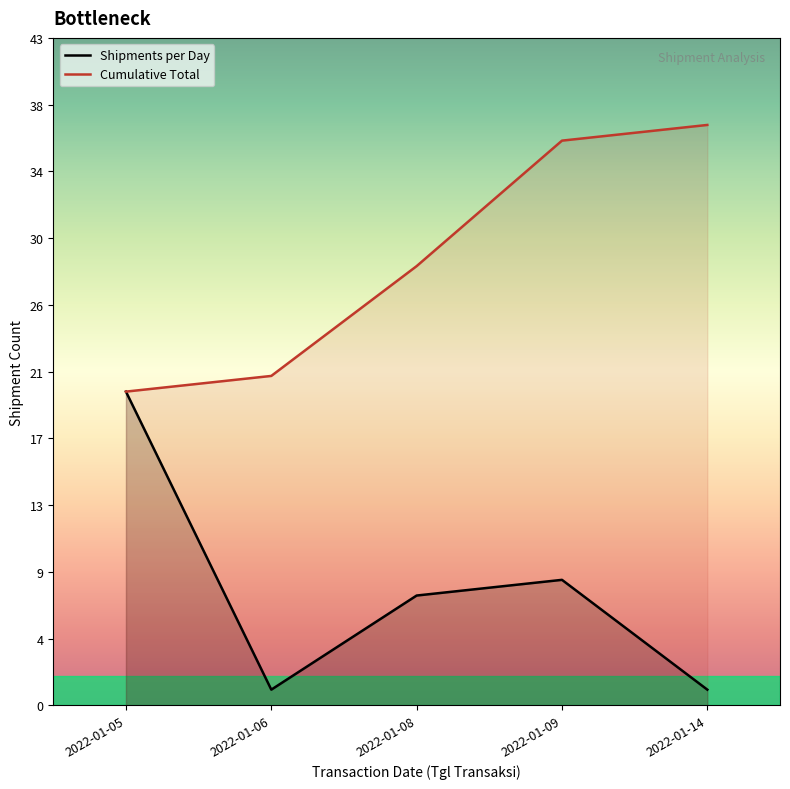

True or false: Cumulative Total and Shipments per Day cross at least once.

False